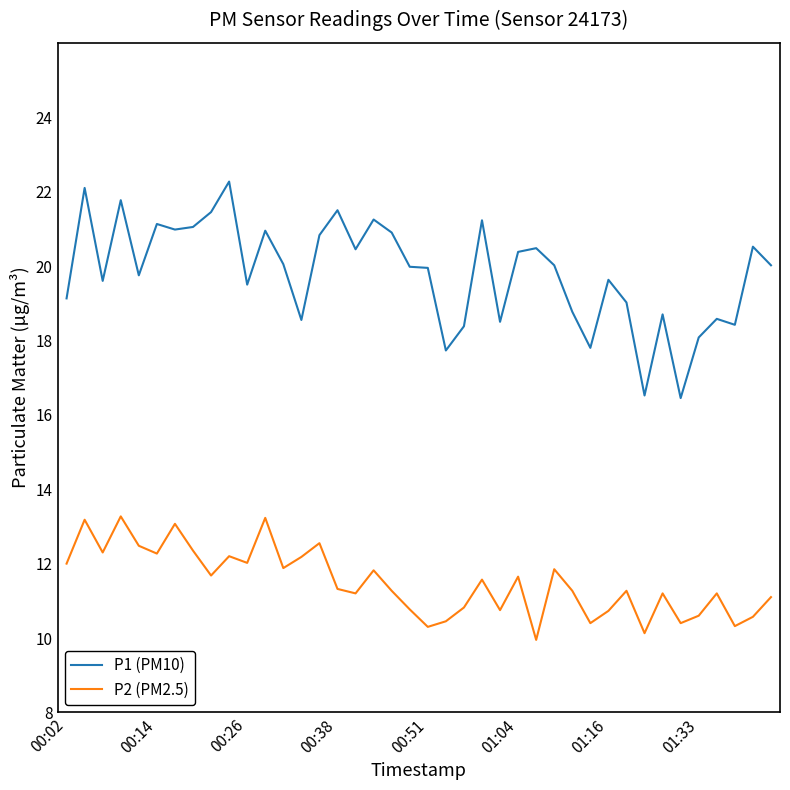

True or false: P2 (PM2.5) and P1 (PM10) intersect in this chart.

False